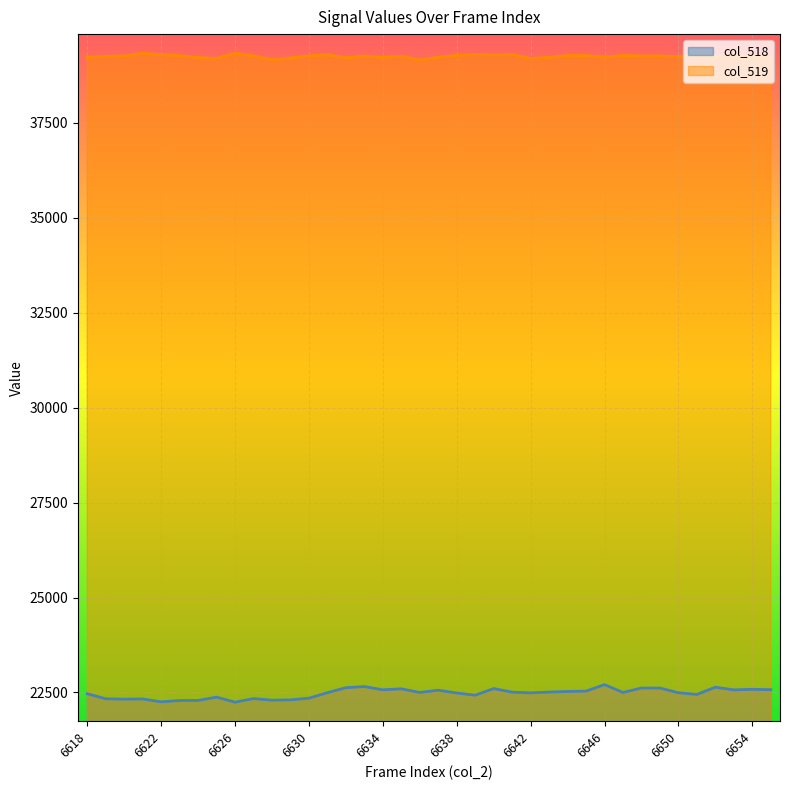

Does the chart display data point markers on the line(s)?

No